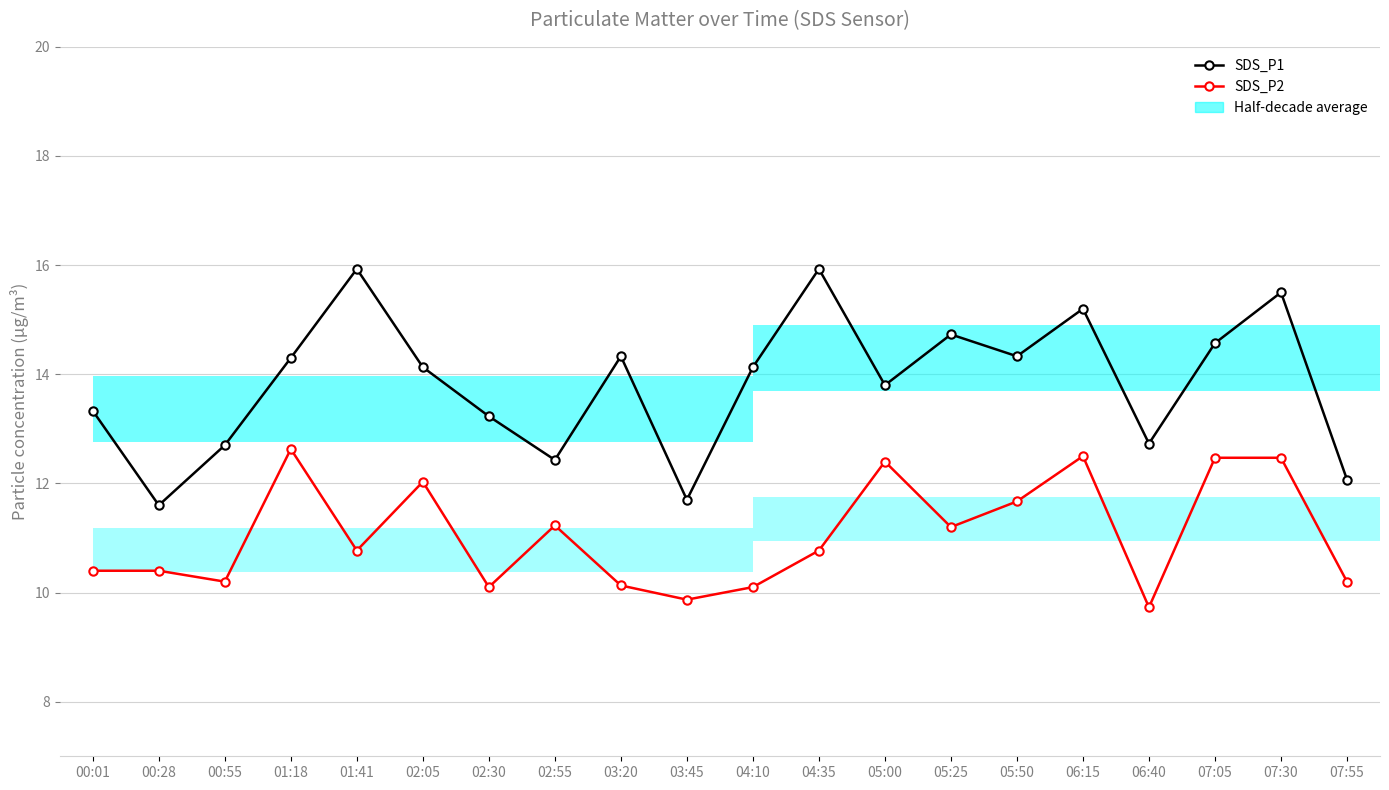

Rank the series by their maximum value, from highest to lowest.

SDS_P1, SDS_P2